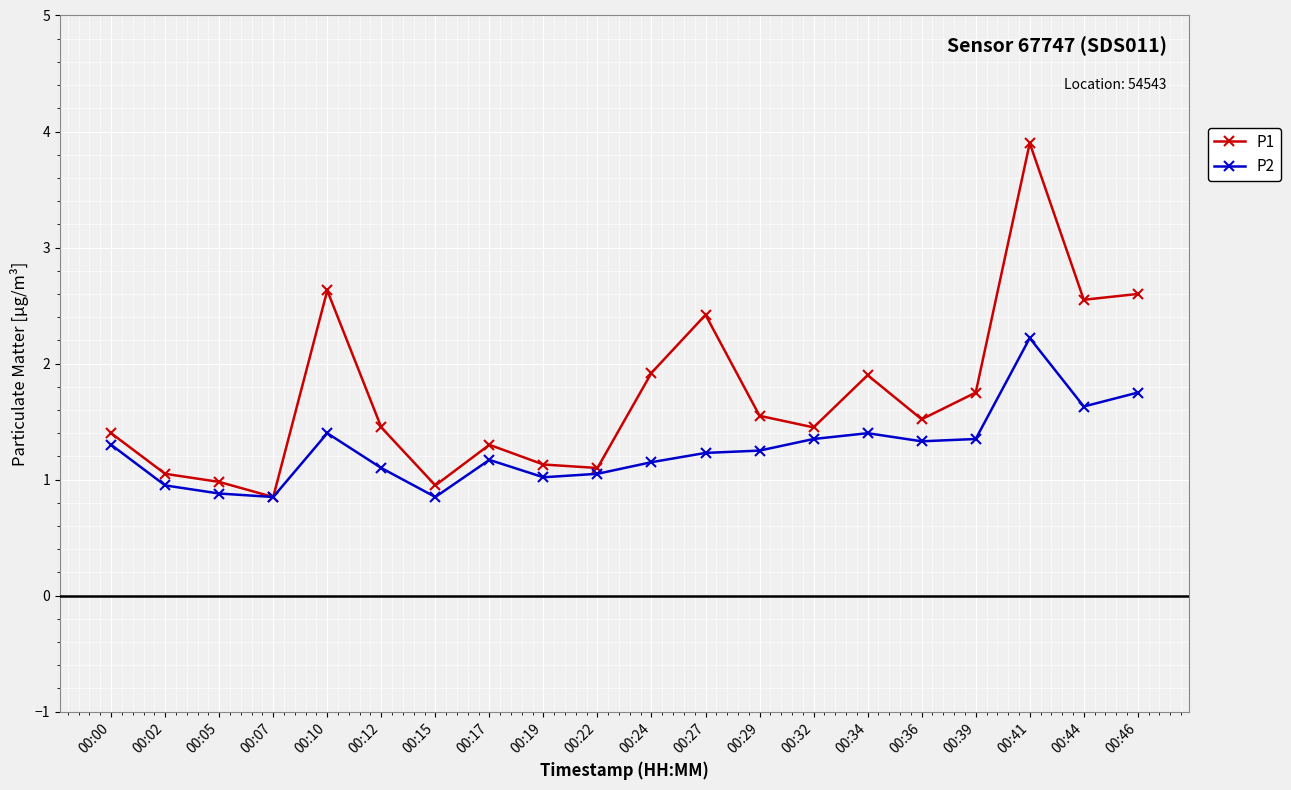

How many lines are shown in the chart?

2